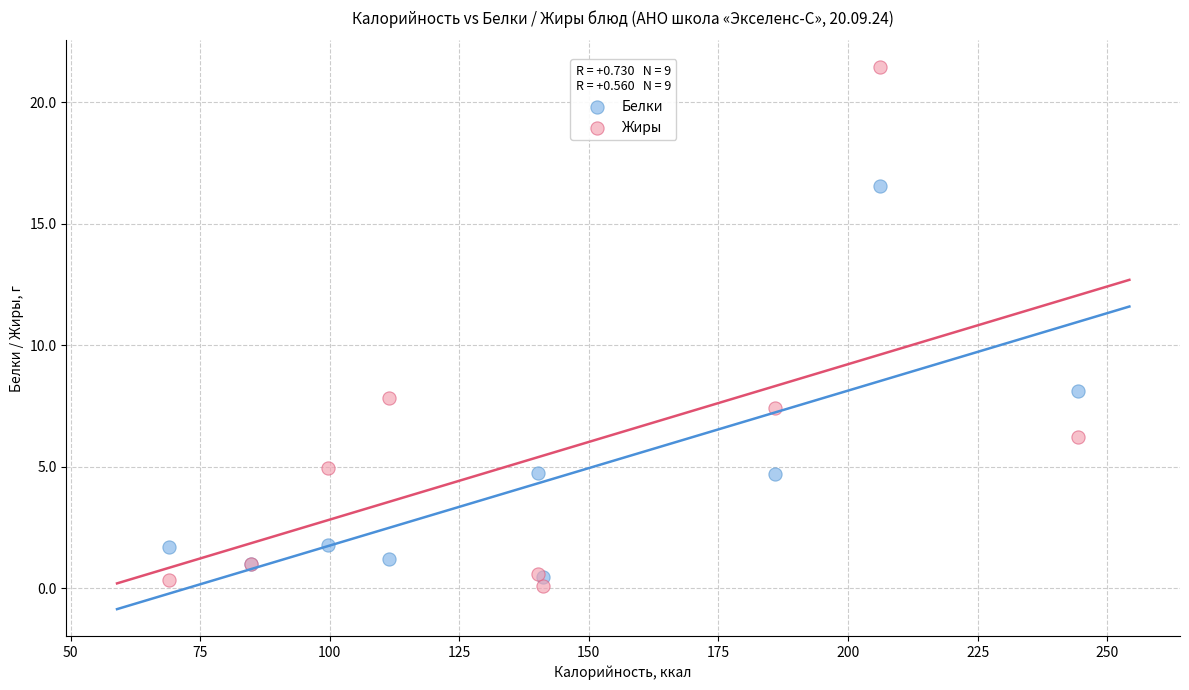

Which series contains the highest Y value?

Жиры